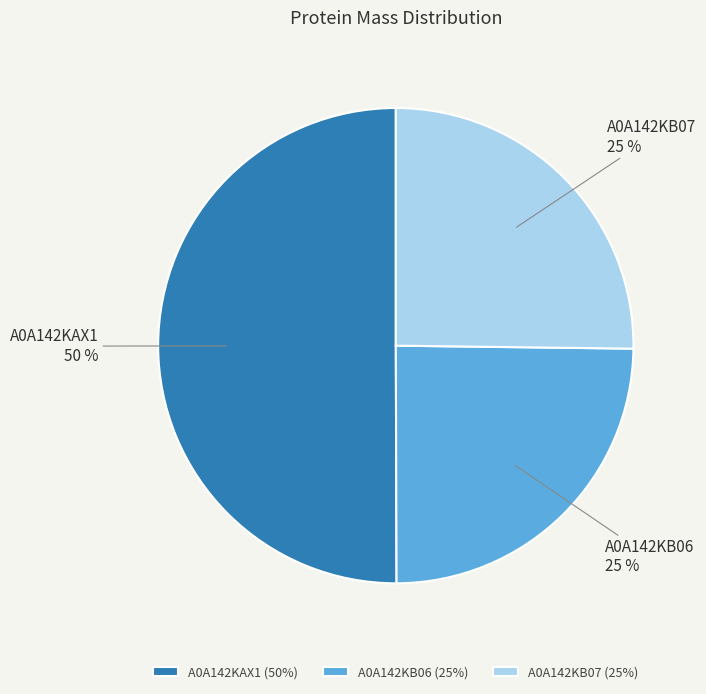

To the nearest percent, what is the difference between the largest and smallest slice percentages?

25%